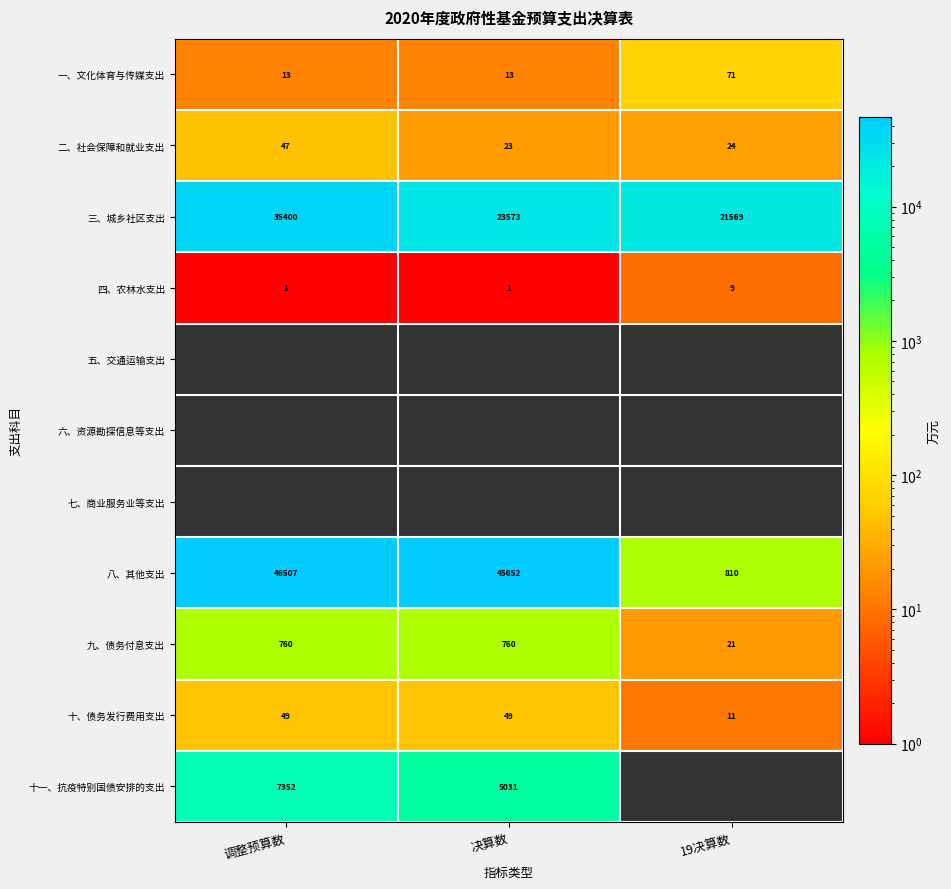

What value does the 一、文化体育与传媒支出 series have at 调整预算数?

13